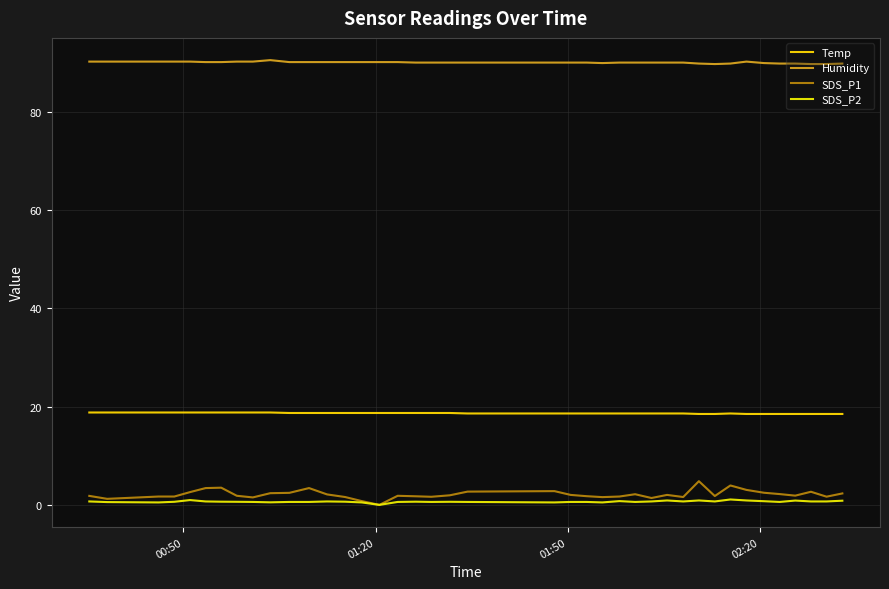

How many categories are shown in the chart?

40